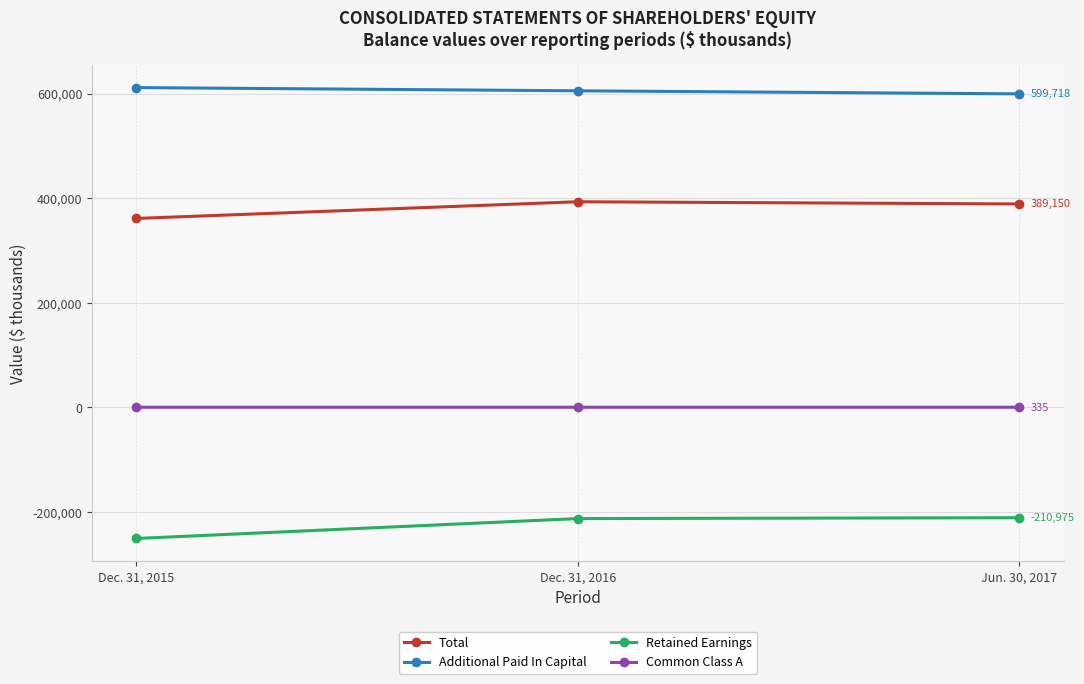

How many lines are shown in the chart?

4